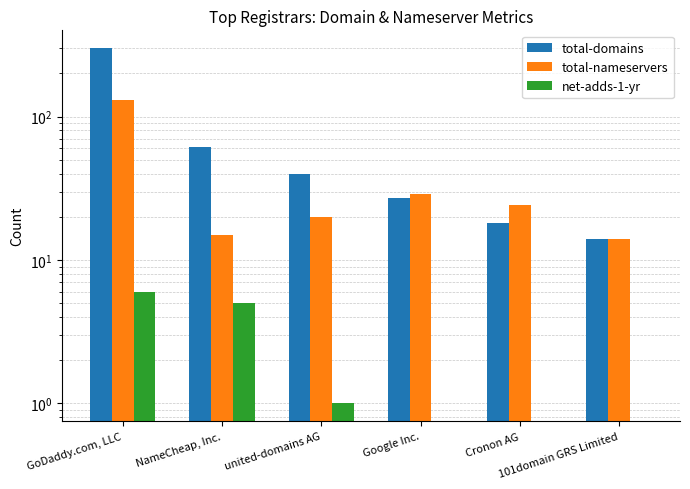

What is the label of the 2nd bar from the right?

Cronon AG